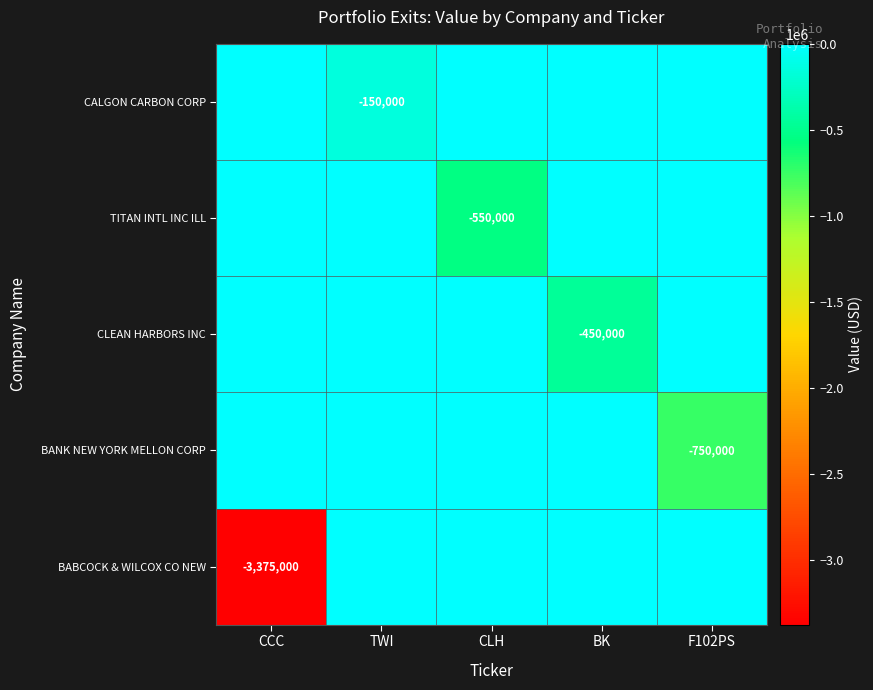

True or false: BABCOCK & WILCOX CO NEW has a value of -3375000 at CCC.

True